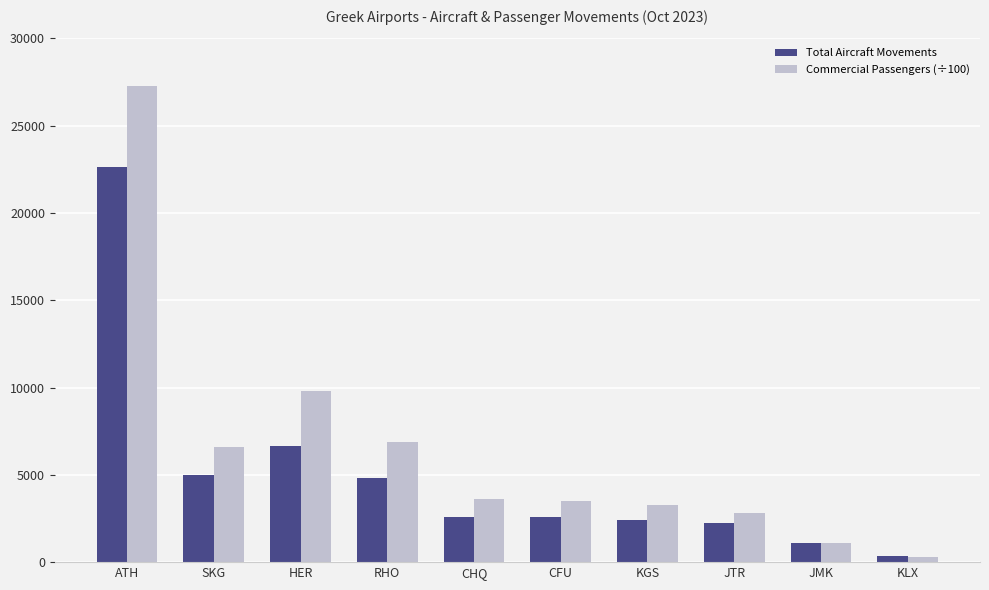

The Commercial Passengers (÷100) series shows 6578.1 at SKG. True or false?

True